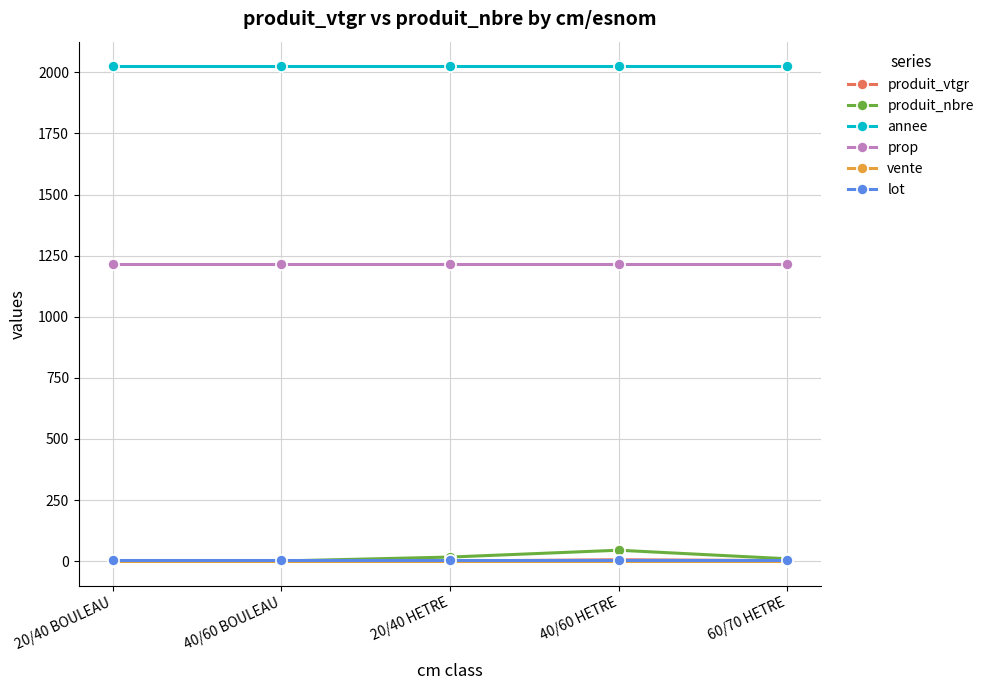

What is the sum of all produit_vtgr values?

9.8